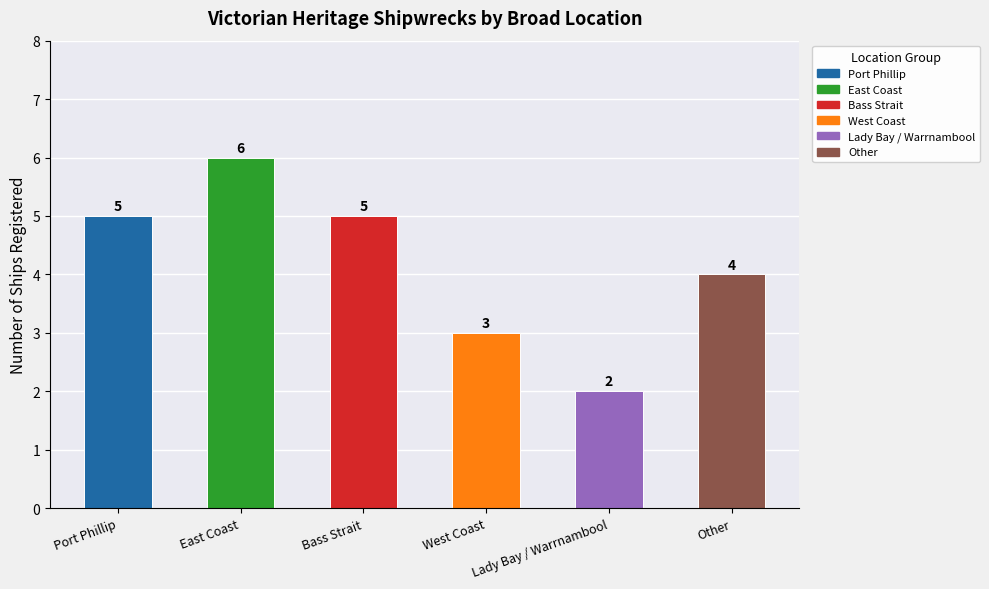

What is the greatest value displayed?

6